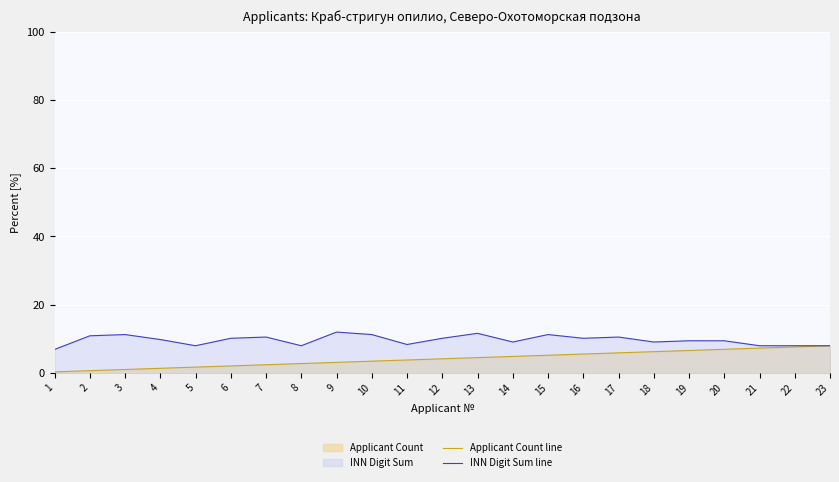

Which series has the largest total across all categories?

INN Digit Sum line